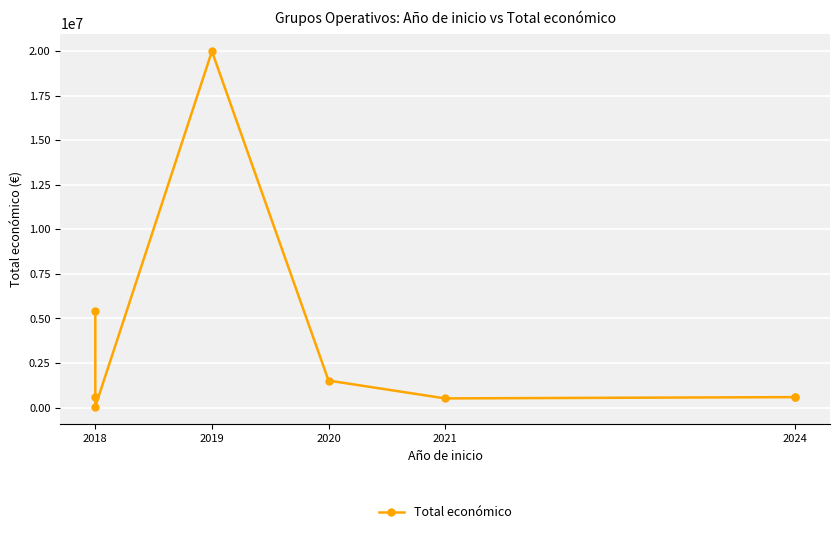

Where is the data nearest to the value 10021975?

2018